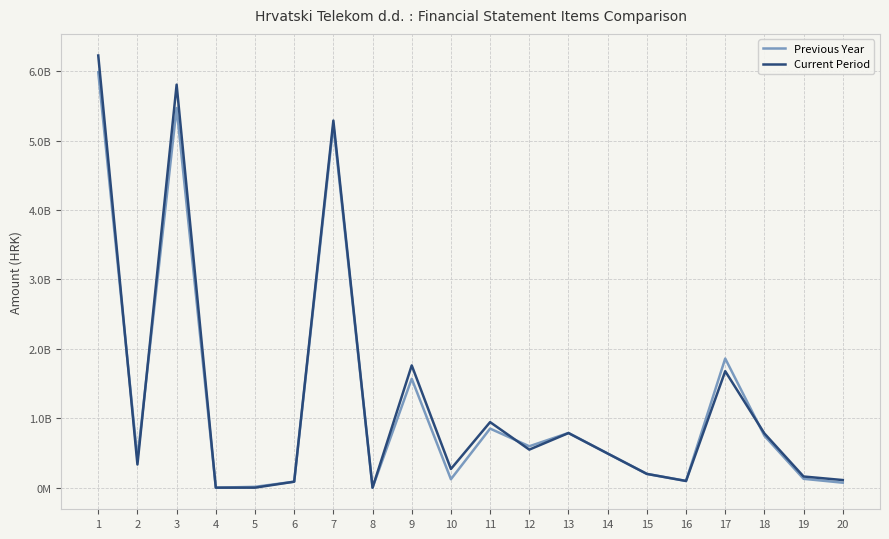

Rank the series by their maximum value, from highest to lowest.

Current Period, Previous Year